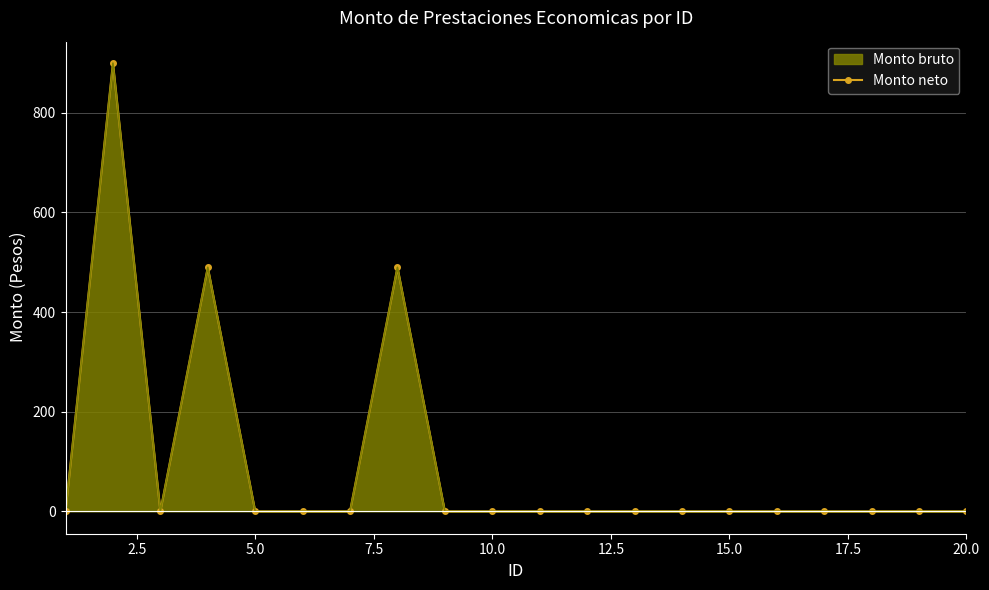

Does the chart have visible grid lines?

Yes